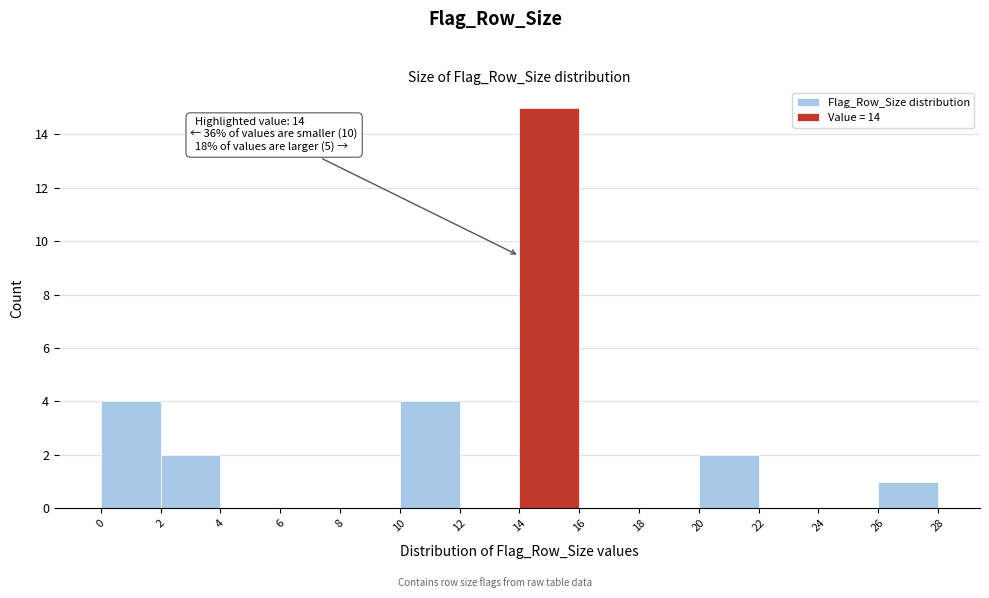

Over which range of the x-axis is the bar tallest?

14 to 16